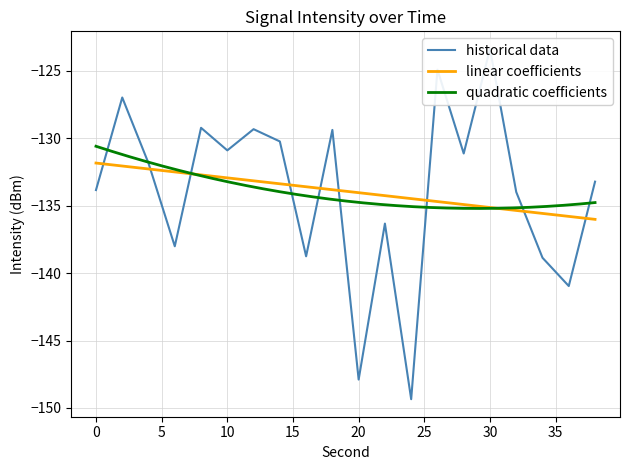

What is the approximate value at 30?

-123.4